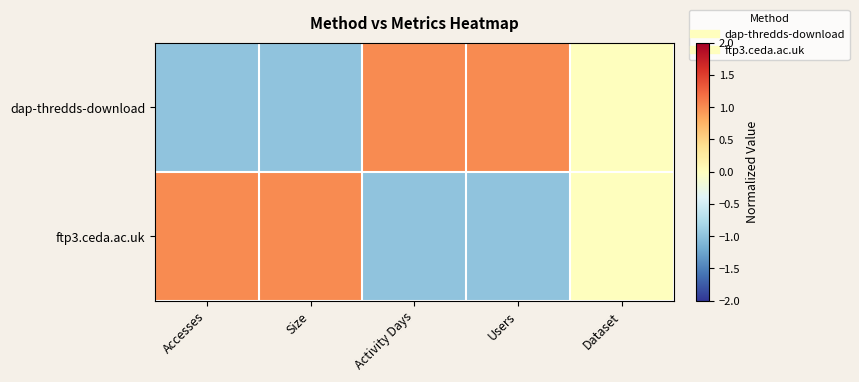

Rank the series by their maximum value, from lowest to highest.

dap-thredds-download, ftp3.ceda.ac.uk